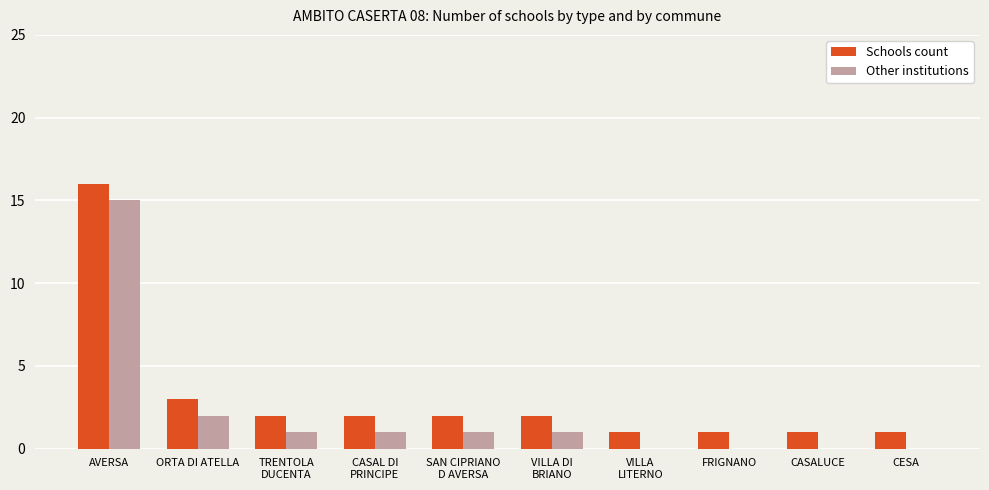

How many groups of bars are there?

10